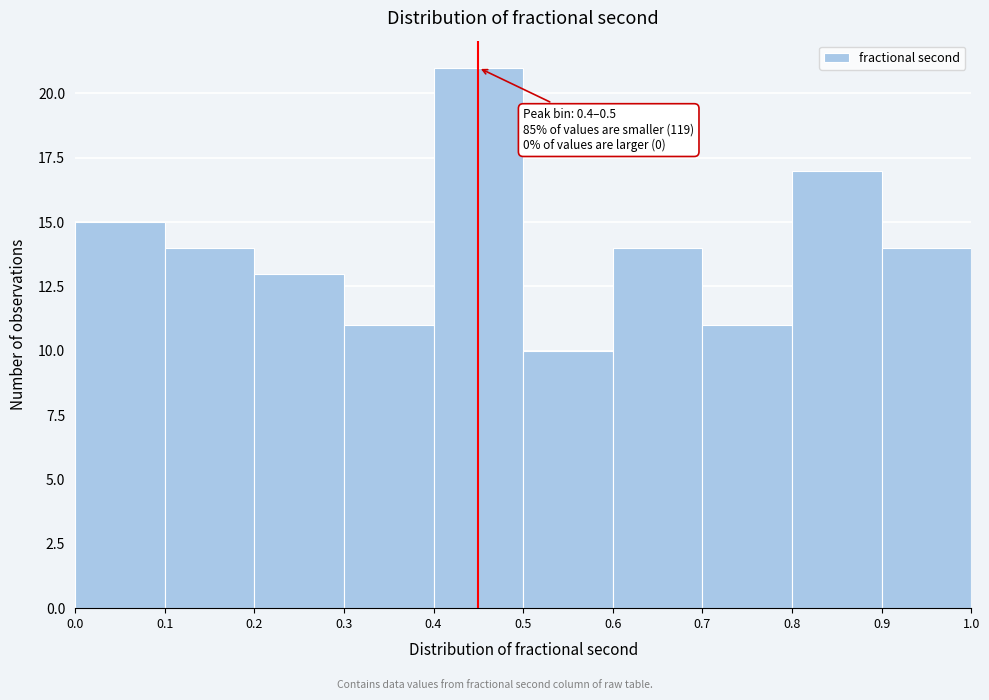

Over which range of the x-axis is the bar tallest?

0.4 to 0.5